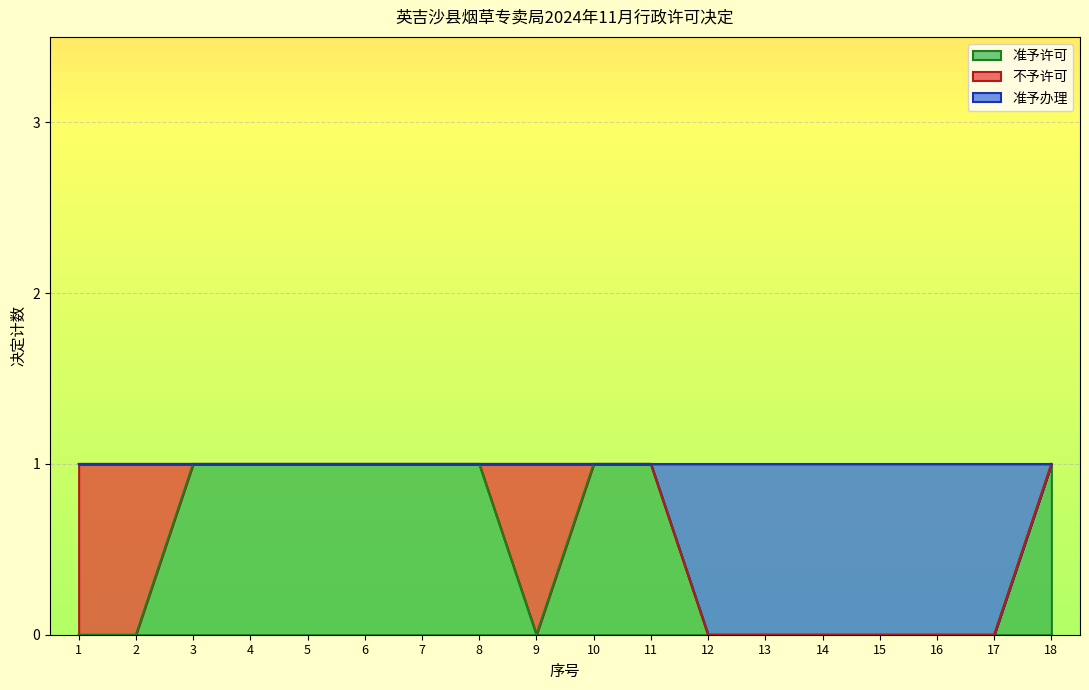

Is it true that 准予办理 equals 1 at 8?

False